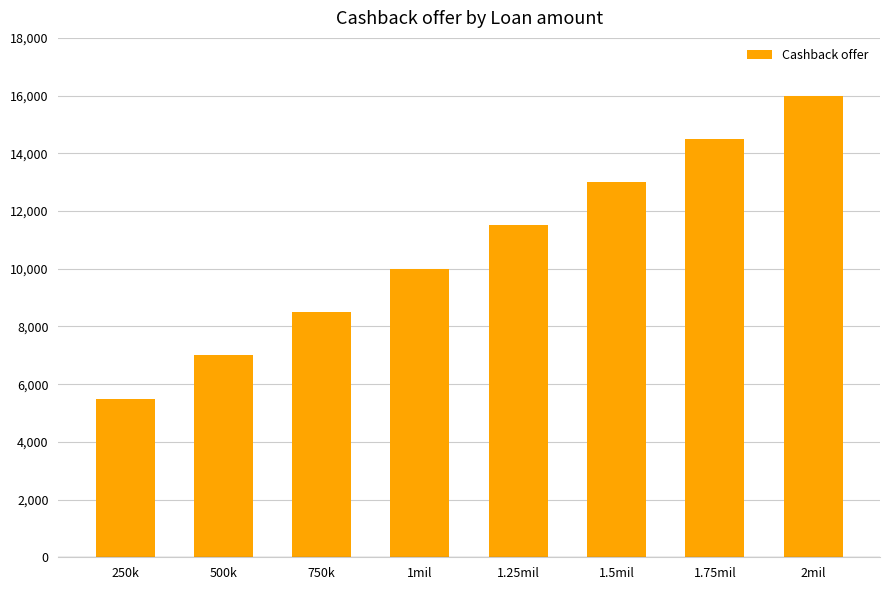

Which has a higher value, 250k or 1.5mil?

1.5mil